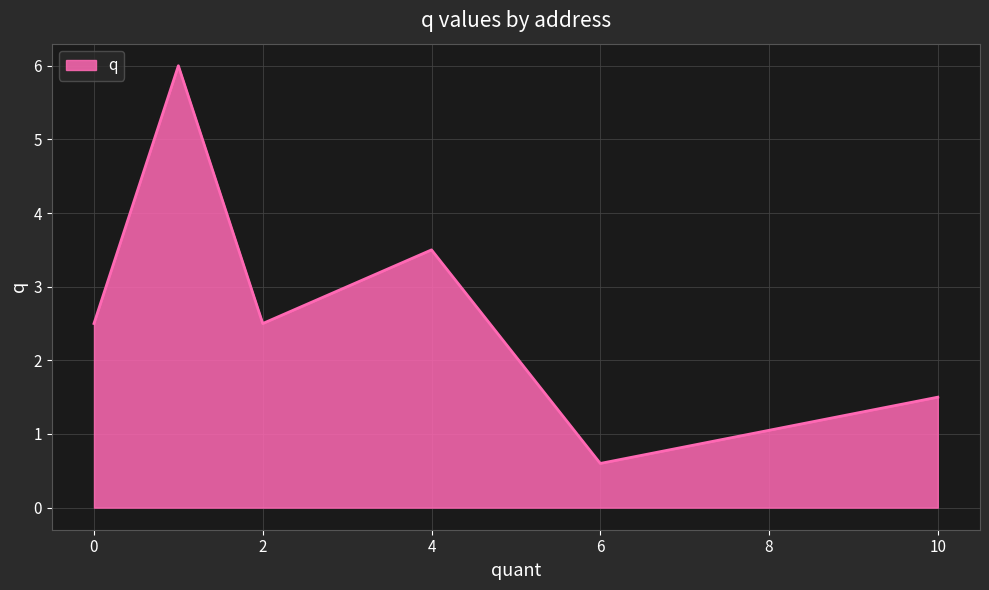

True or false: the data has more than 2 interior local peaks.

False